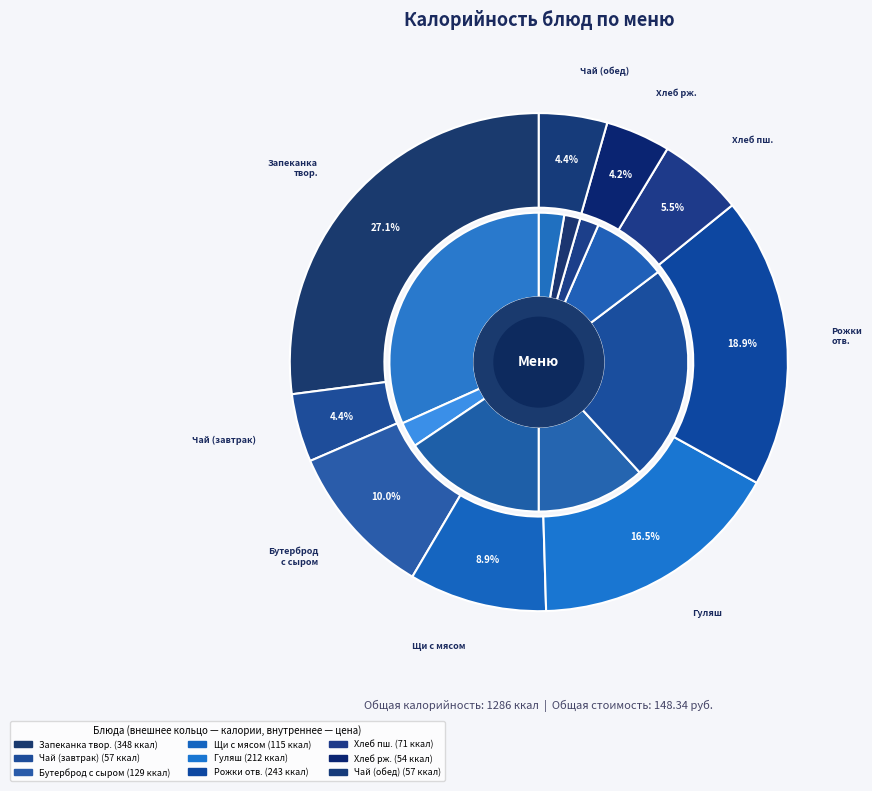

To the nearest percent, what is the combined percentage of Бутерброд с сыром and Хлеб пшеничный?

16%